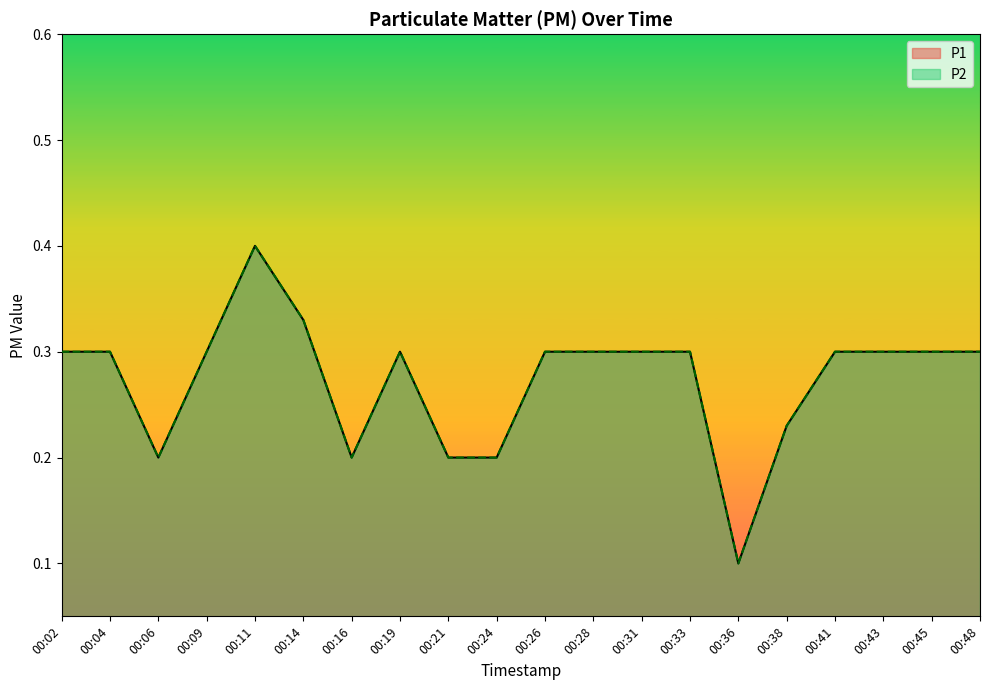

What are all the series names shown in the legend?

P1, P2